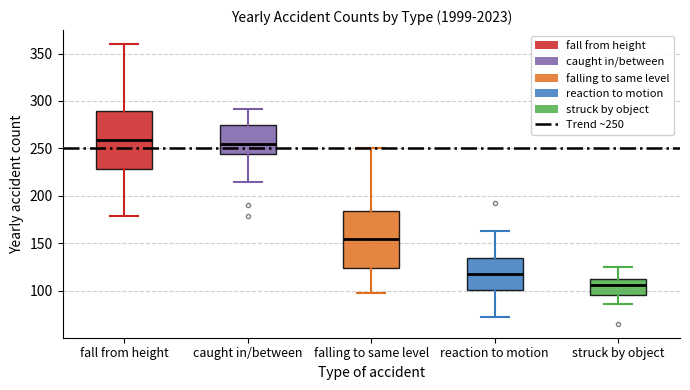

Reading left to right, read every box against the y-axis: the position of its median line, the range the box covers, and the ends of its whiskers. The values are not printed on the chart, so give them approximately, as read against the axis.

fall from height: median 260, box 230 to 290, whiskers 180 to 360
caught in/between: median 255, box 245 to 275, whiskers 215 to 290
falling to same level: median 155, box 125 to 185, whiskers 95 to 250
reaction to motion: median 115, box 100 to 135, whiskers 70 to 165
struck by object: median 105, box 95 to 110, whiskers 85 to 125